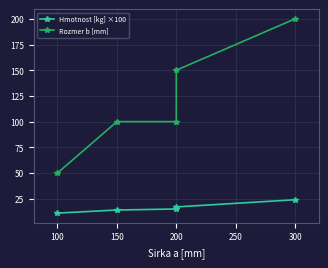

What is the spread (max minus min) of values at 200?

85.0